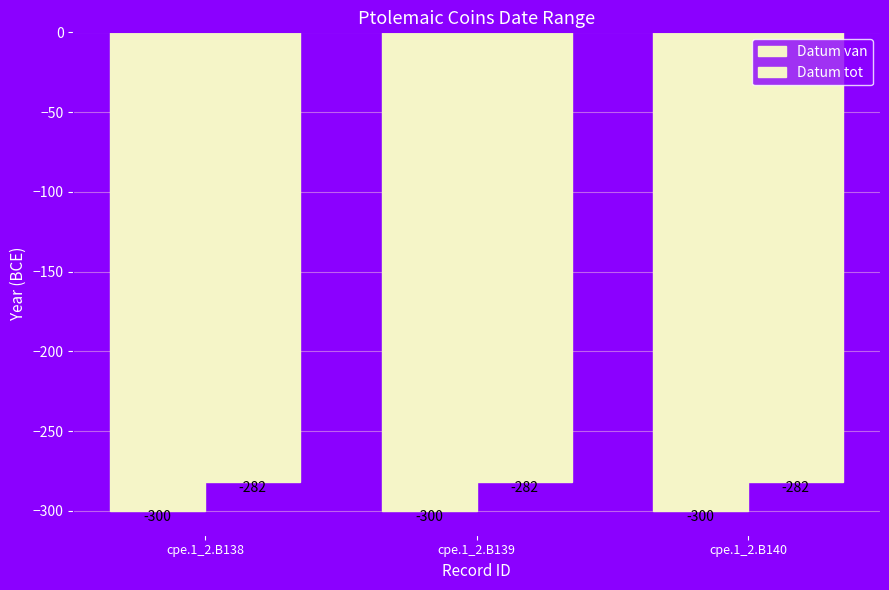

How many distinct data groups are displayed?

2